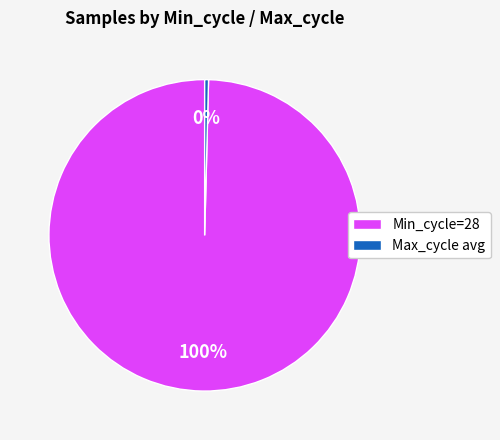

Rank the categories by value from lowest to highest.

Max_cycle avg, Min_cycle=28